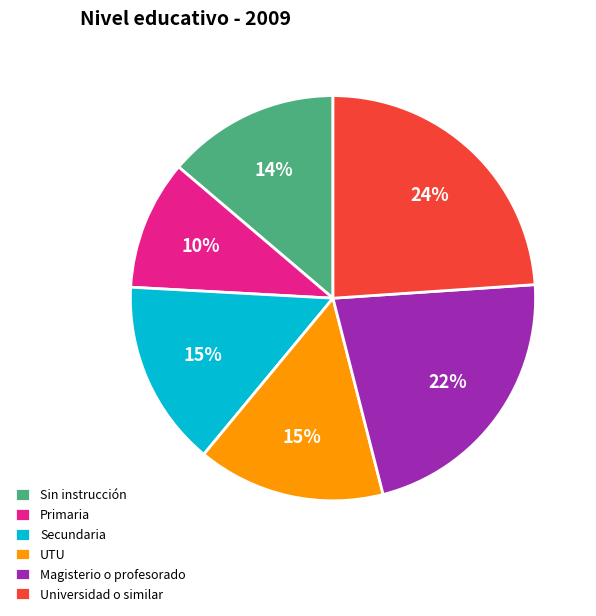

How many segments does this pie chart have?

6